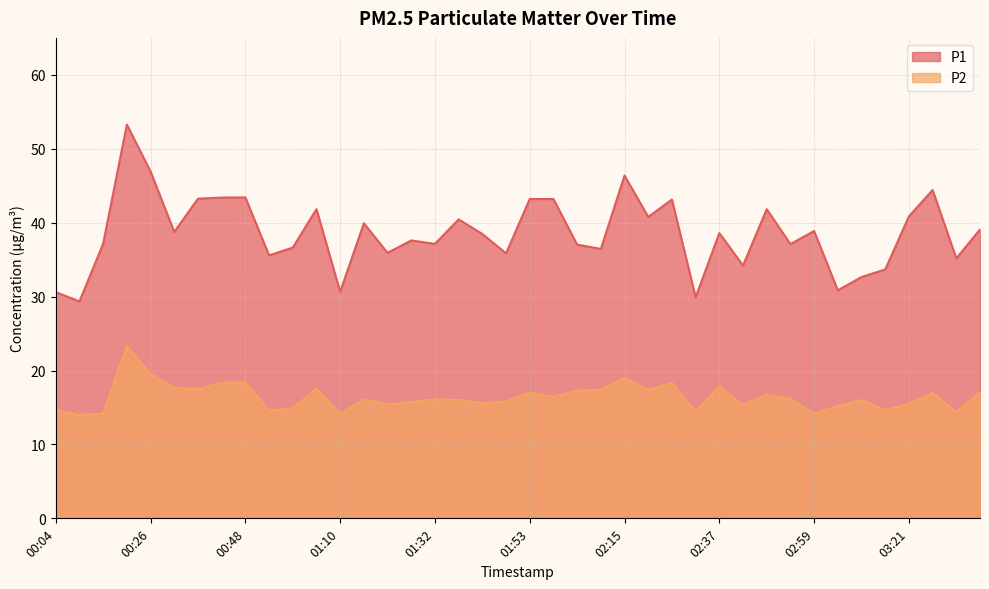

At how many categories does at least one series exceed 37?

26